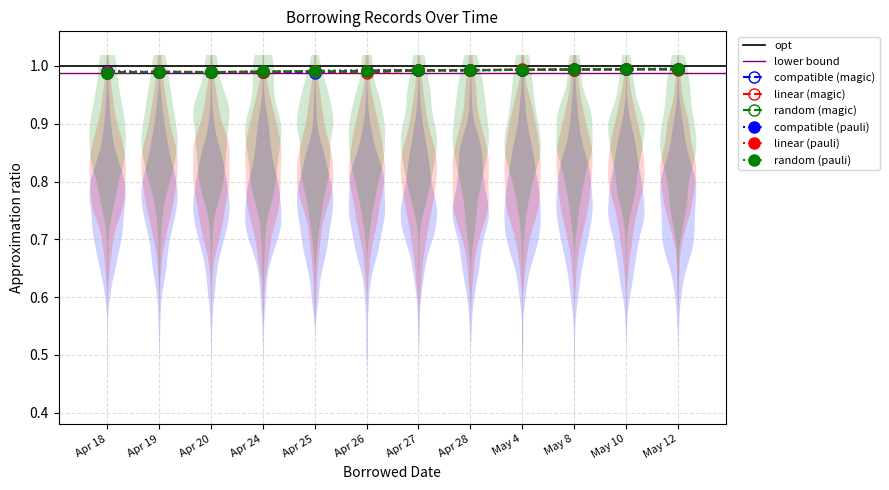

What is the label of the 1st point from the left?

Apr 18